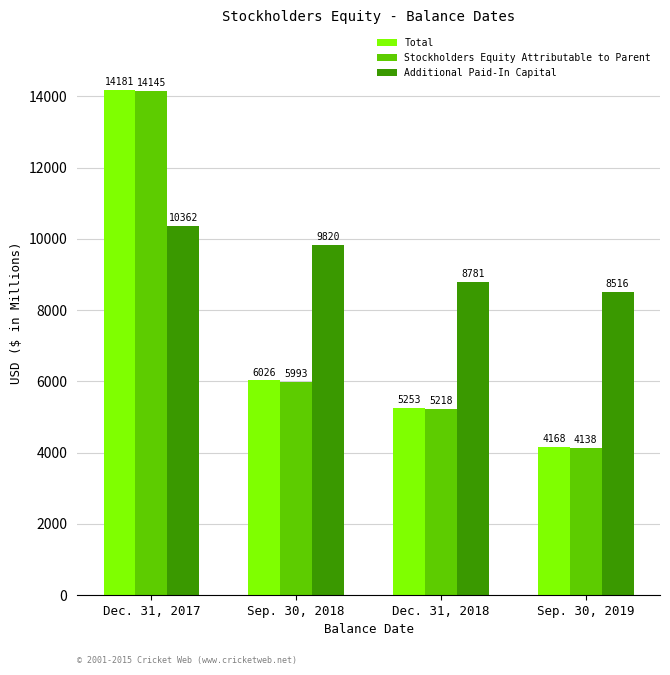

What is the difference between the second highest and minimum values in the Additional Paid-In Capital series?

1303.5